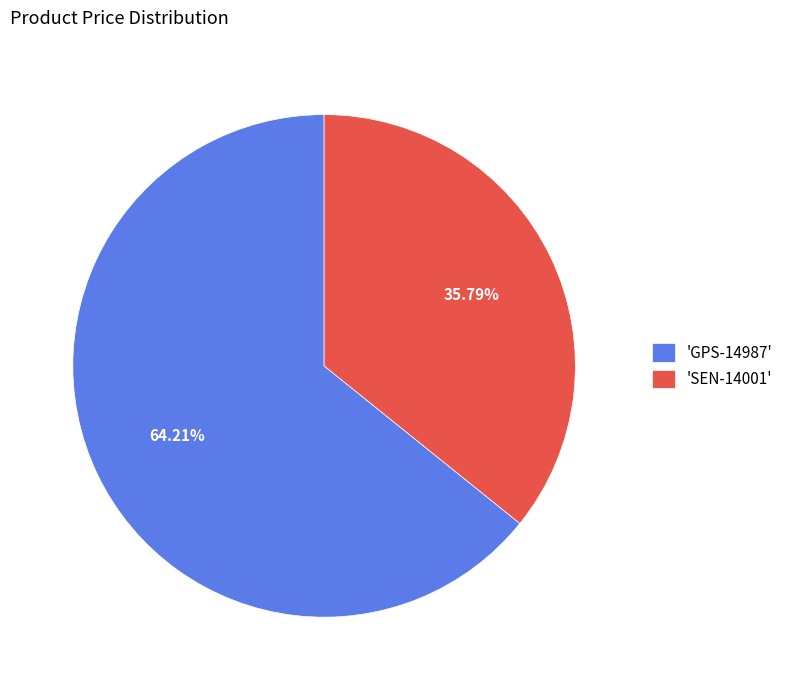

What is the largest slice in the pie chart?

'GPS-14987'